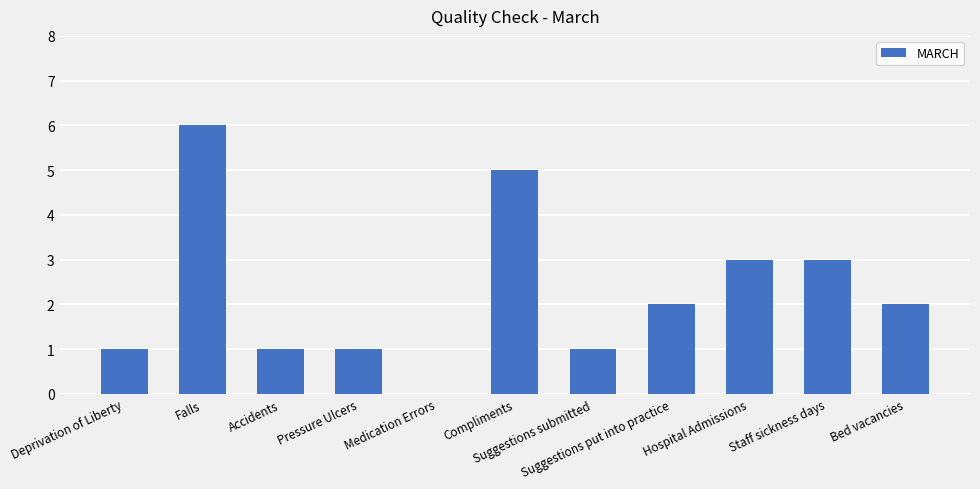

What value does the data have at Accidents?

1